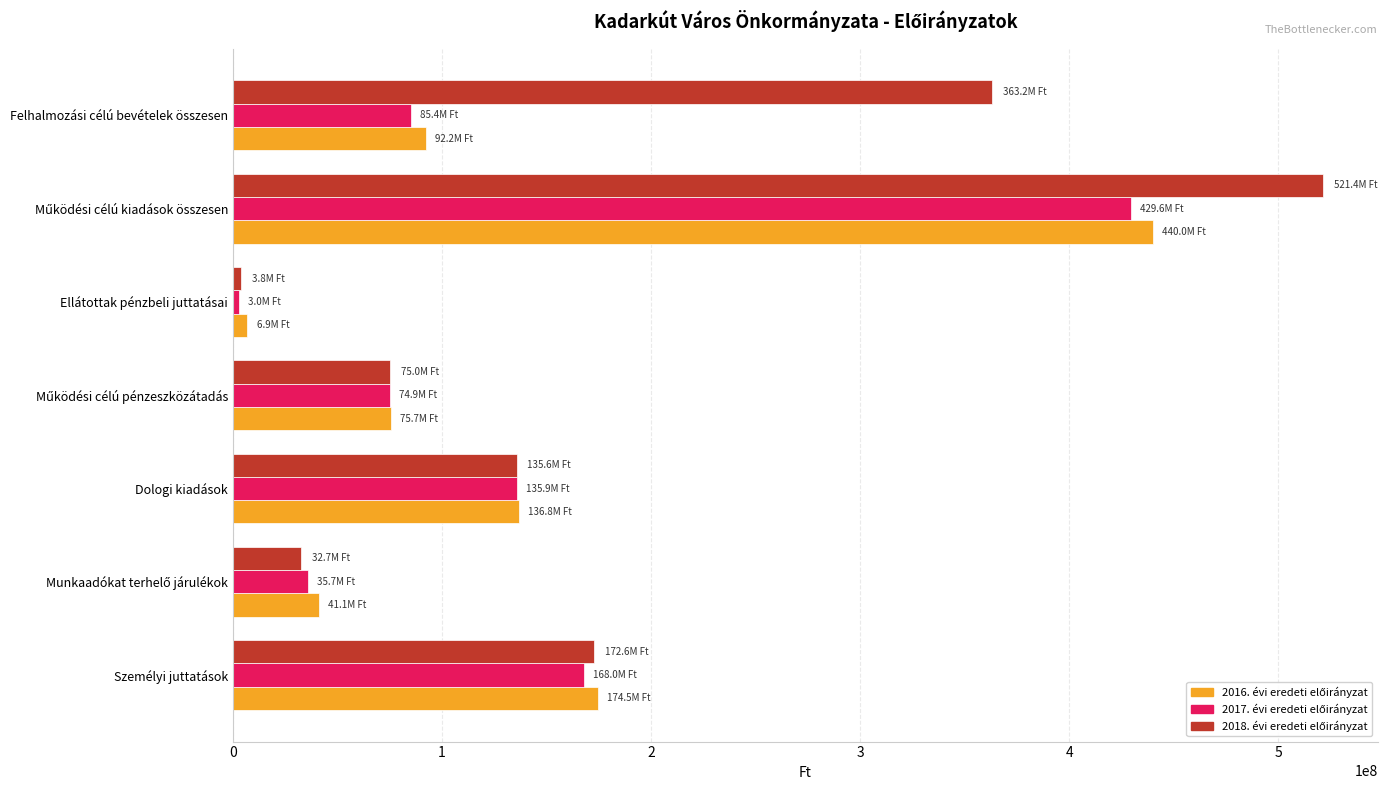

What is the greatest value displayed?

521447342